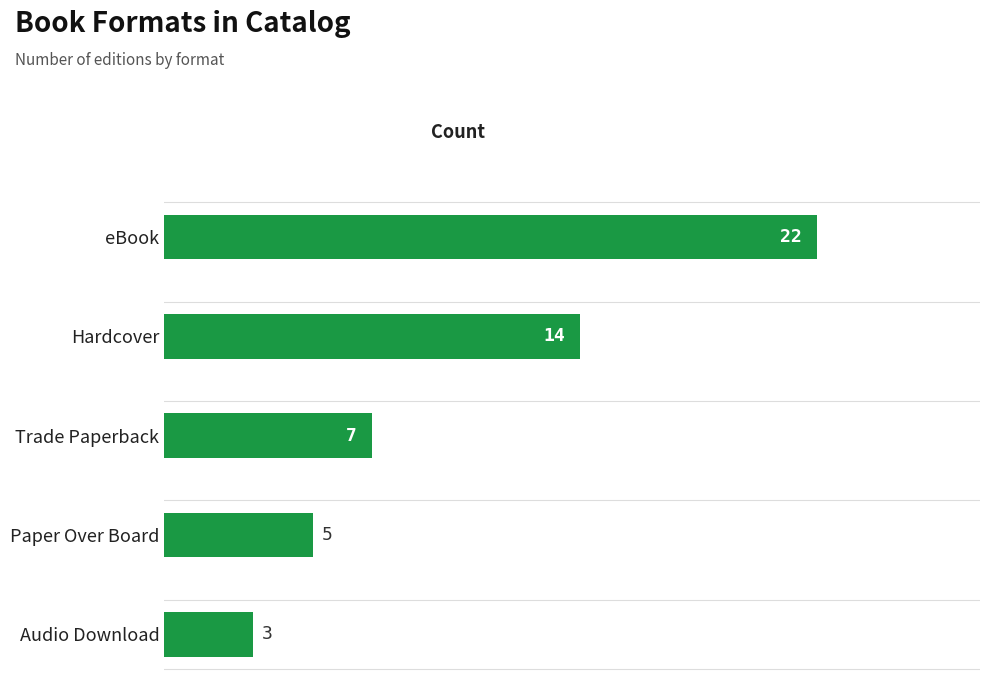

The chart shows a value of 5 at Paper Over Board. True or false?

True